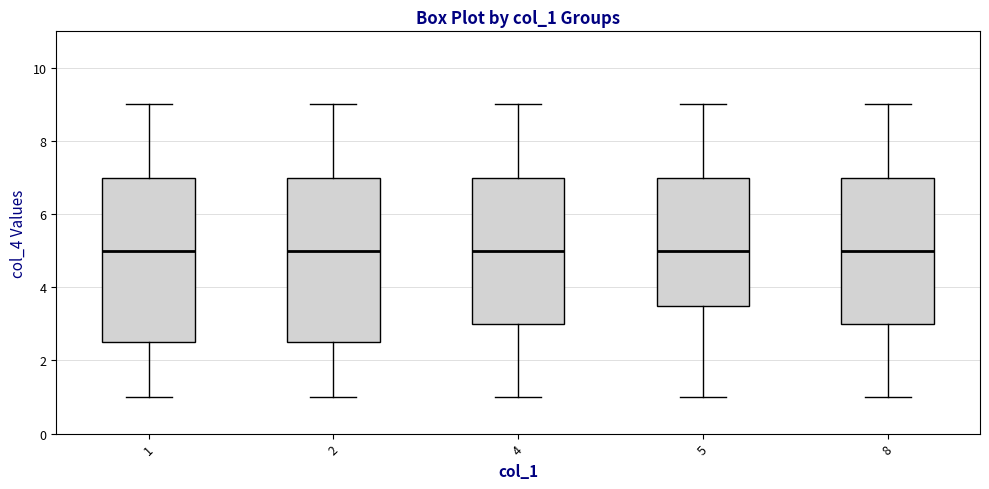

Reading left to right, read every box against the y-axis: the position of its median line, the range the box covers, and the ends of its whiskers. The values are not printed on the chart, so give them approximately, as read against the axis.

1: median 5.0, box 2.6 to 7.0, whiskers 1.0 to 9.0
2: median 5.0, box 2.6 to 7.0, whiskers 1.0 to 9.0
4: median 5.0, box 3.0 to 7.0, whiskers 1.0 to 9.0
5: median 5.0, box 3.6 to 7.0, whiskers 1.0 to 9.0
8: median 5.0, box 3.0 to 7.0, whiskers 1.0 to 9.0